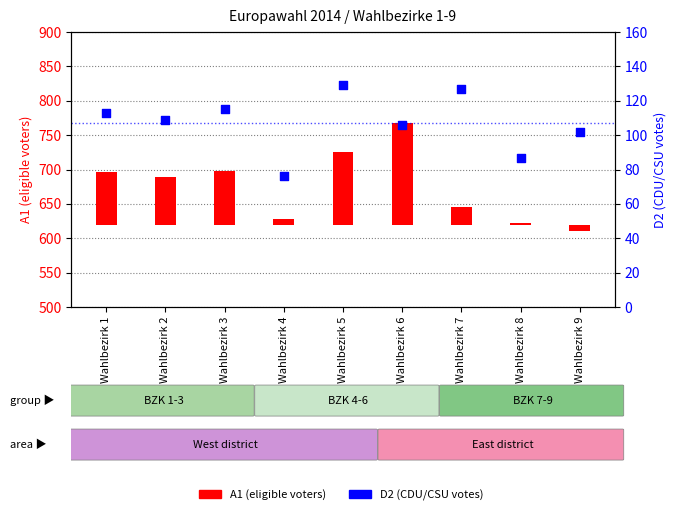

At which category is the sum across all series the highest?

Wahlbezirk 6